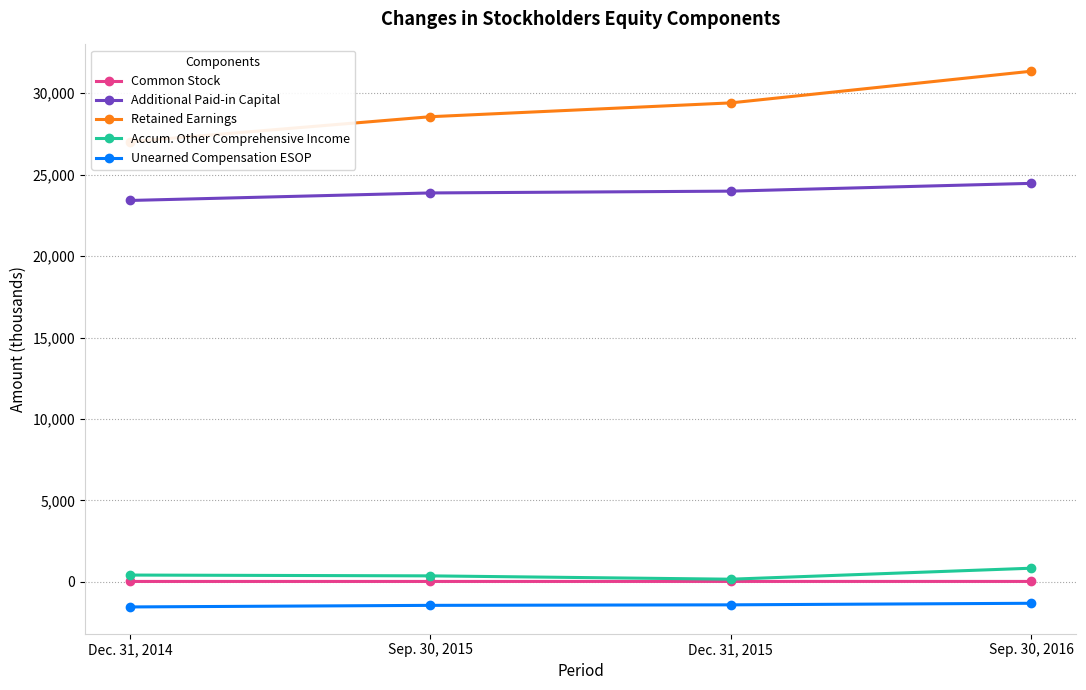

What is the difference between the second highest and second lowest values in the Common Stock series?

1